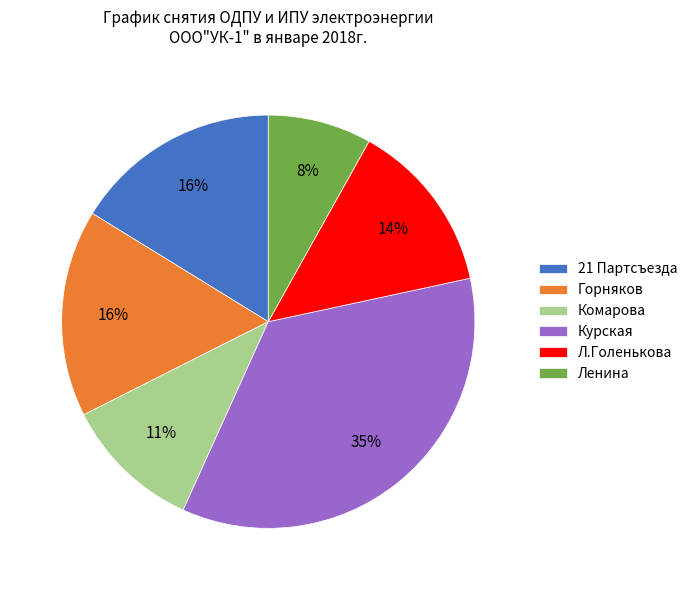

Is it true that Ленина is 22% of the pie?

False